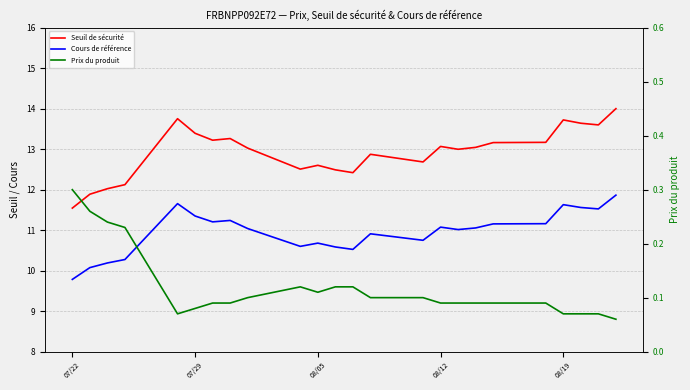

At 07/29, list the series in order from largest to smallest.

Seuil de sécurité, Cours de référence, Prix du produit